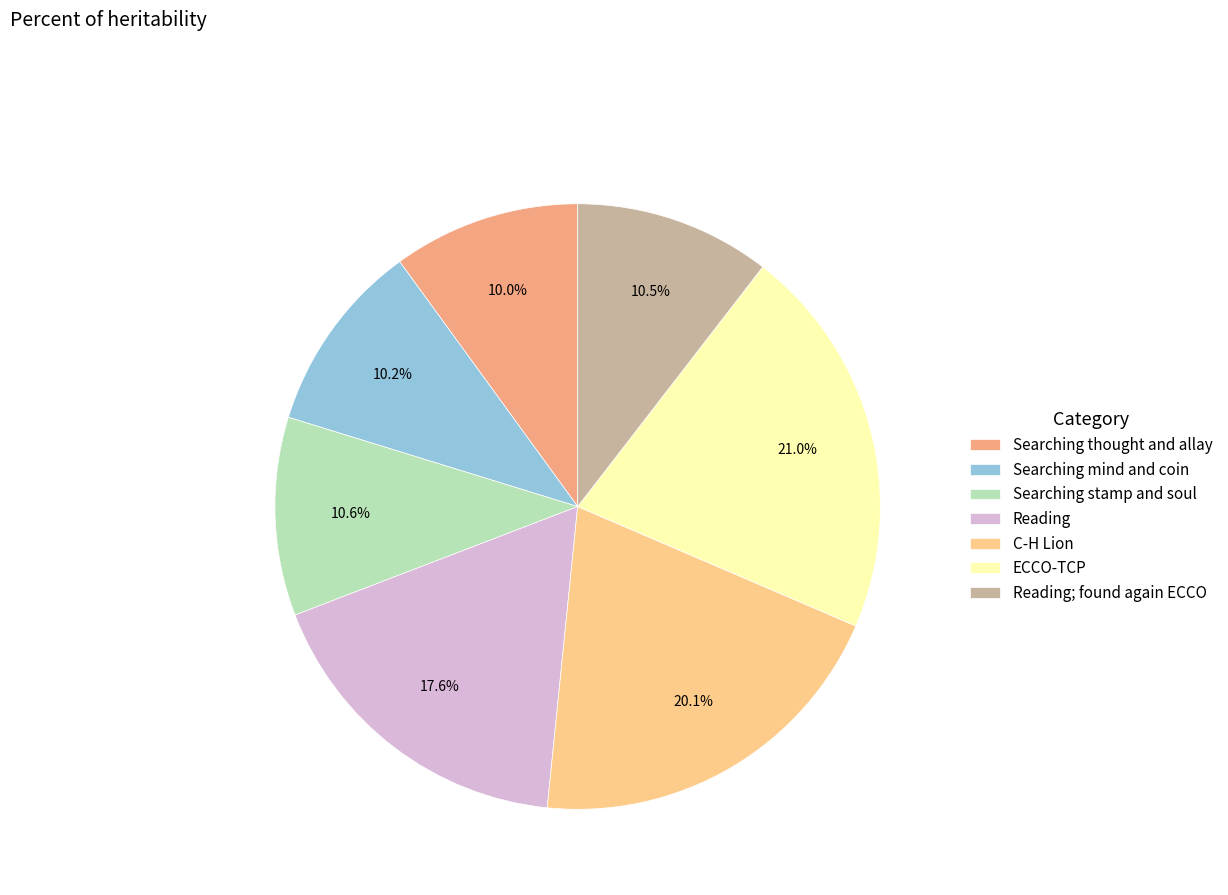

To the nearest percent, what is the difference between the largest and smallest slice percentages?

11%